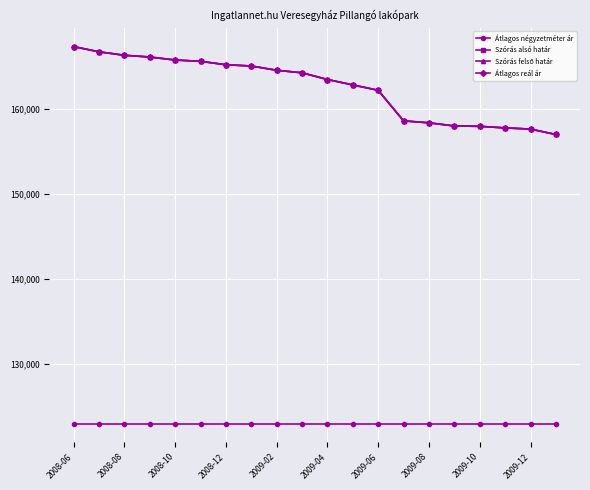

What is the difference between the second highest and minimum values in the Szórás alsó határ series?

9708